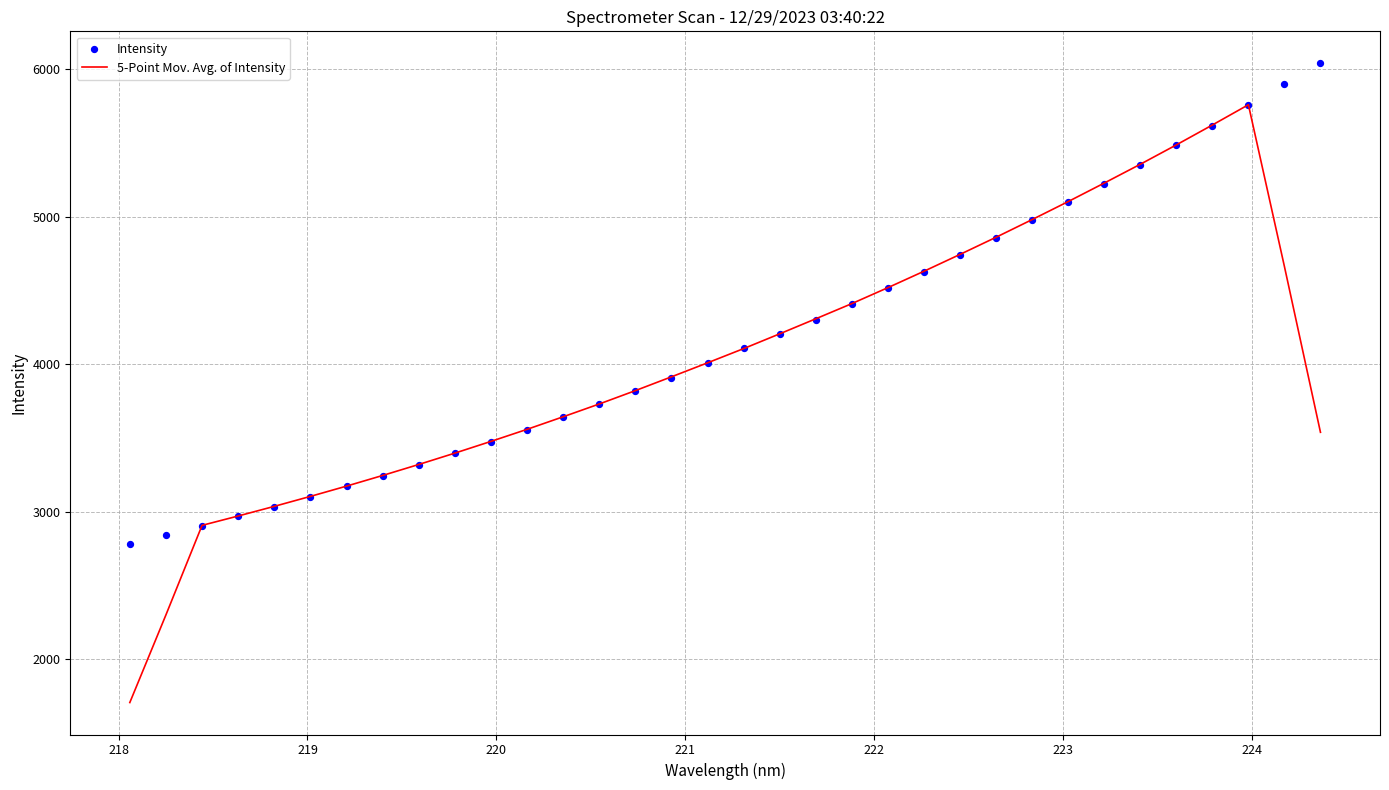

Which series contains the lowest Y value?

5-Point Mov. Avg. of Intensity